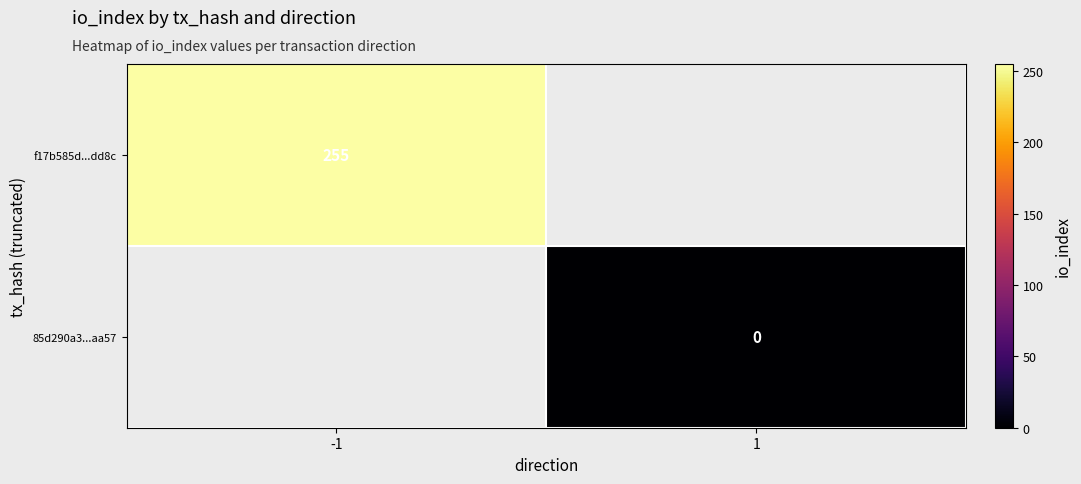

True or false: f17b585d...dd8c has a value of 114 at -1.

False